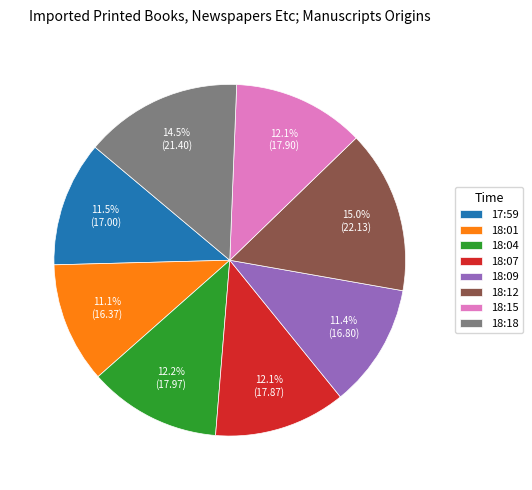

Is the sum of 18:01 and 18:04 greater than half?

No